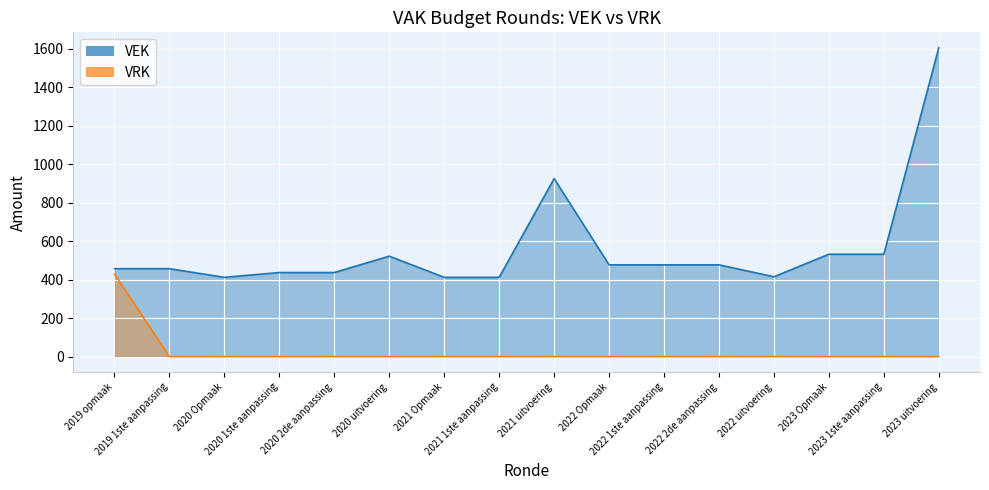

True or false: VRK and VEK intersect in this chart.

False